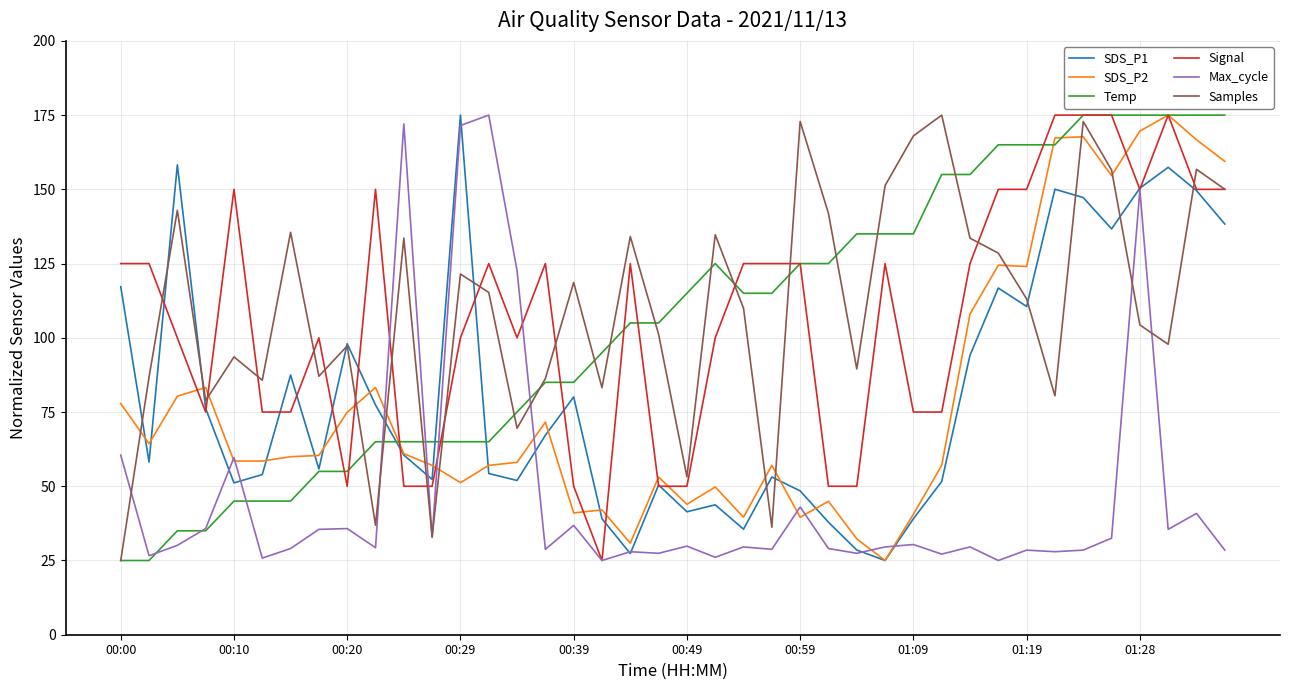

Which series ends up on top after the final intersection of Max_cycle and Samples?

Samples